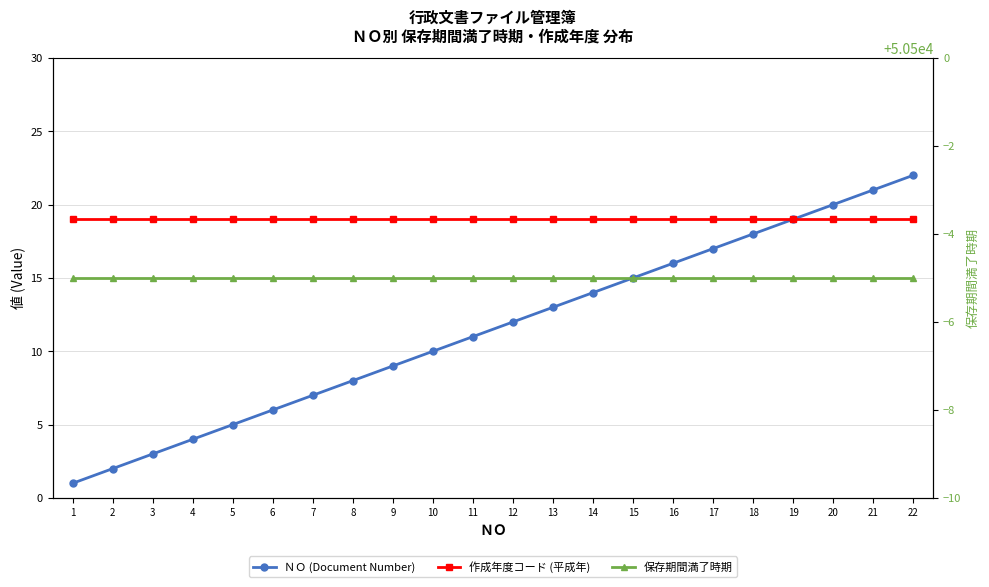

How many lines are shown in the chart?

3